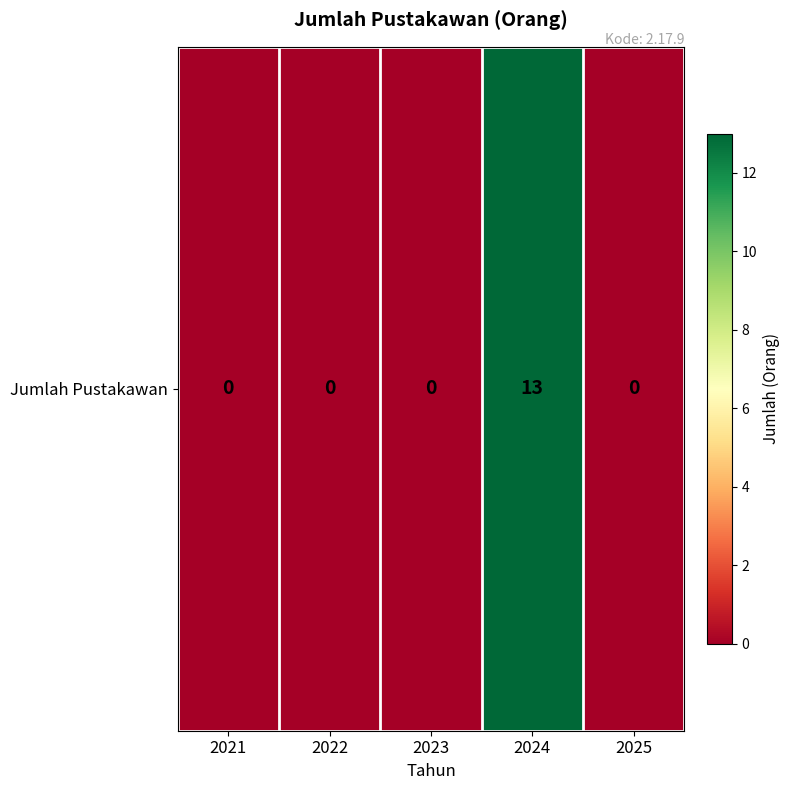

Reading left to right, transcribe all the data shown in this chart.

2021=0	2022=0	2023=0	2024=13	2025=0